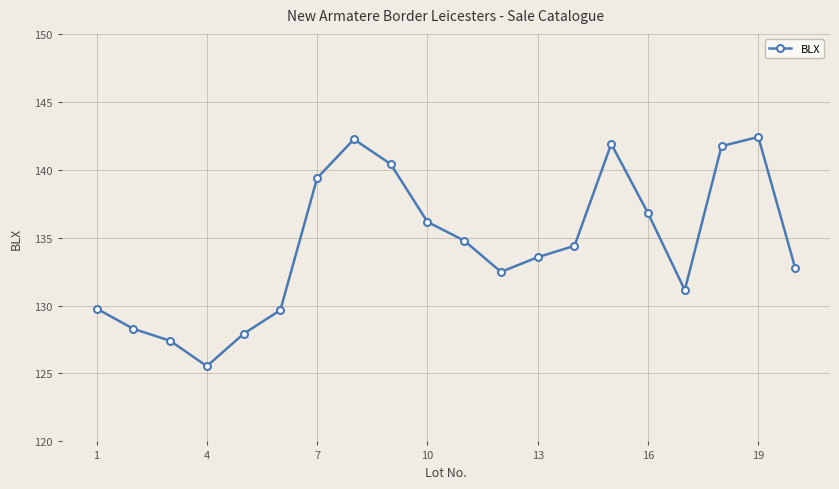

What is the difference between the maximum and second lowest values?

15.0